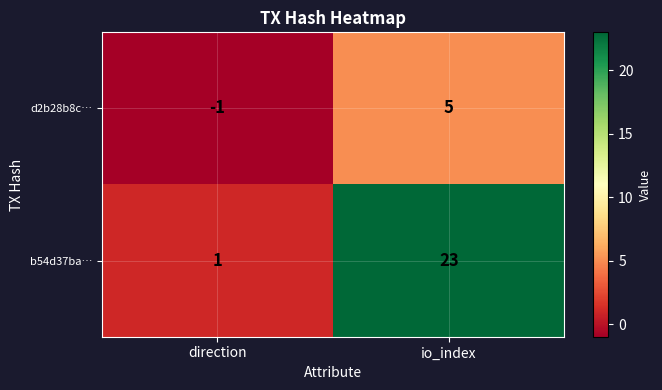

True or false: b54d37ba… has a value of 0 at direction.

False